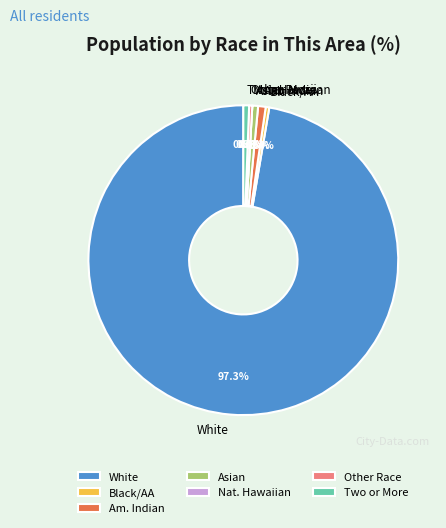

Rank the categories by value from lowest to highest.

Native Hawaiian and Other Pacific Islander, Some Other Race alone, Black or African American alone, Asian alone, Two or More Races, American Indian and Alaska Native, White alone